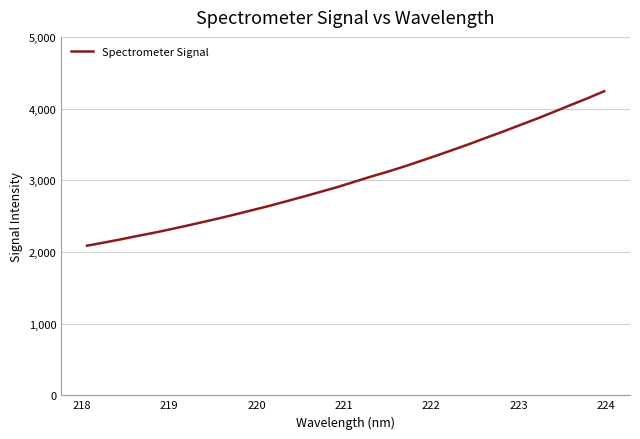

What is the smallest value displayed?

2087.1